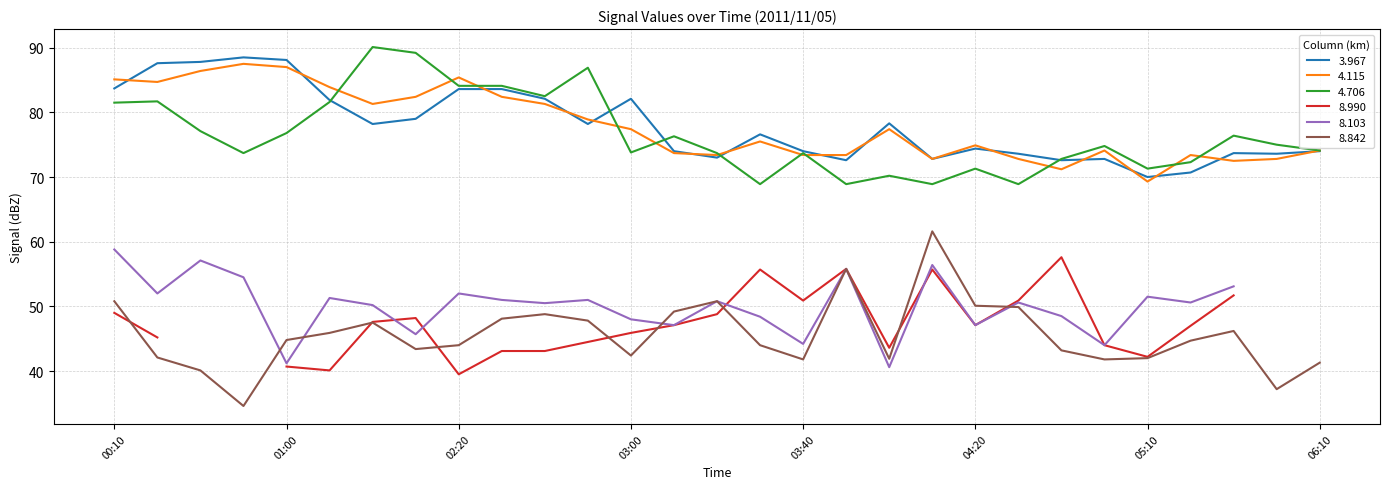

How many interior local peaks does the 4.706 series have?

9